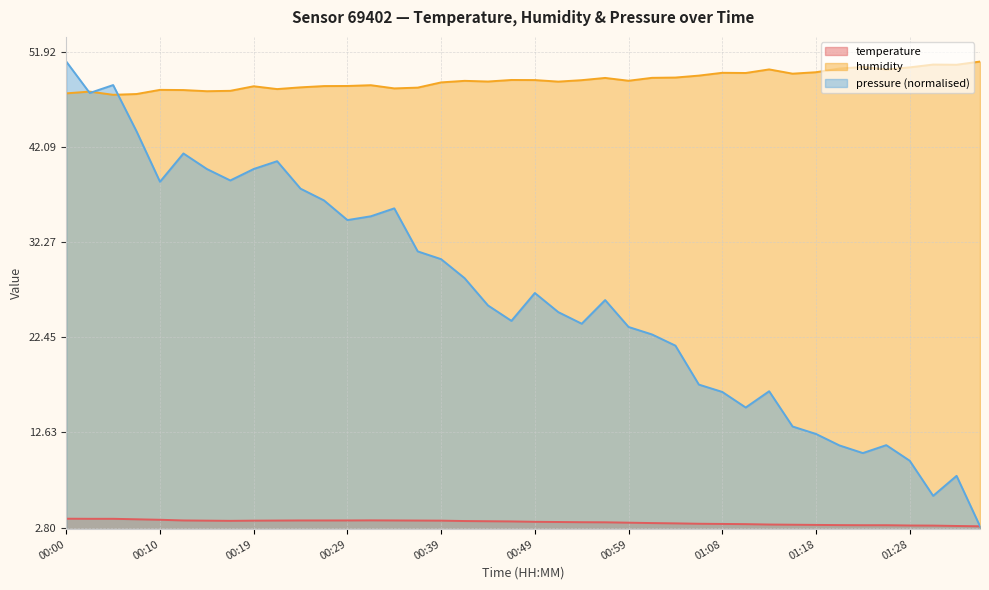

Between 00:17 and 00:51, which series saw the biggest shift?

humidity